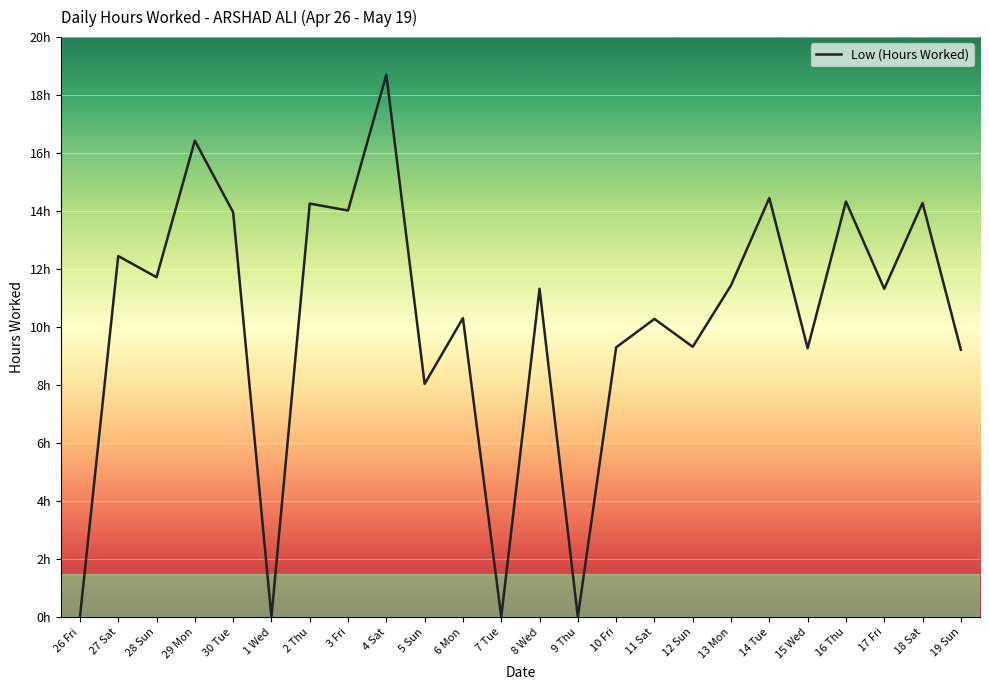

What is the change in value from 6 Mon to 19 Sun?

-1.1